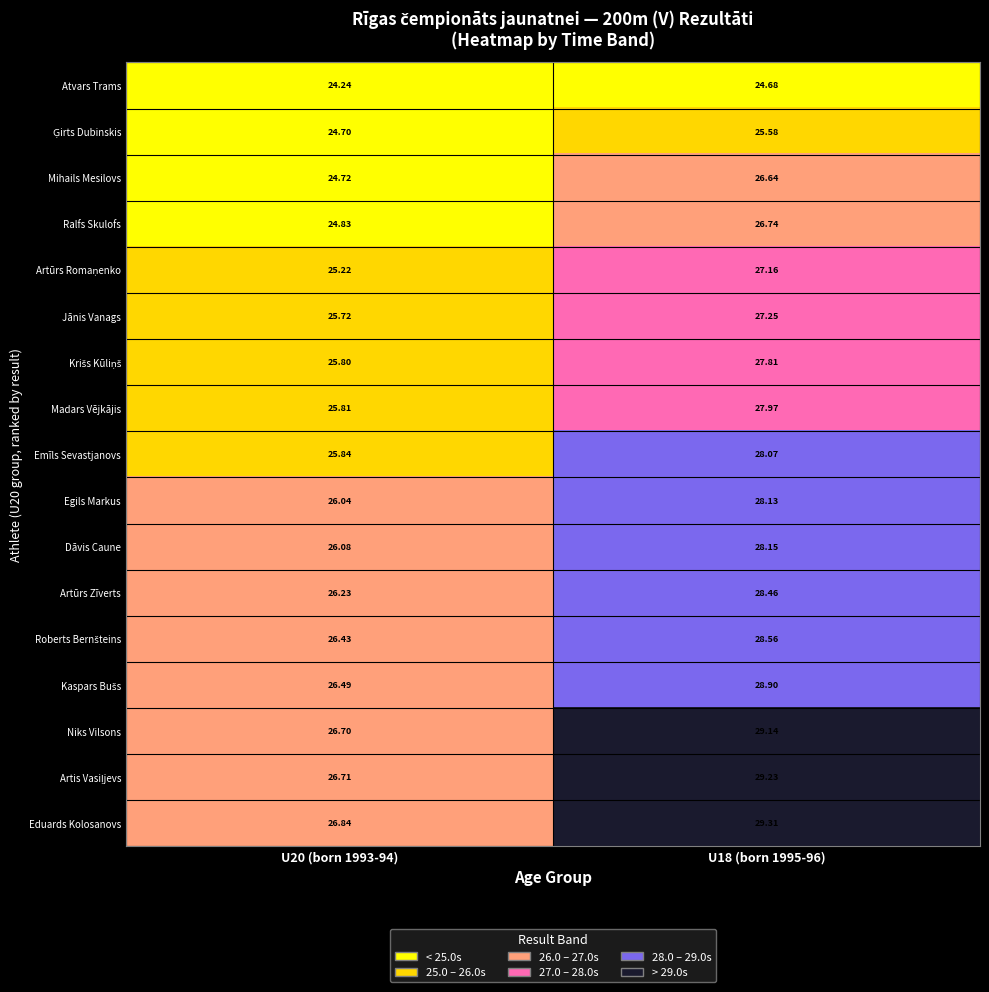

What is the total value across all series at U18 (born 1995-96)?

471.8